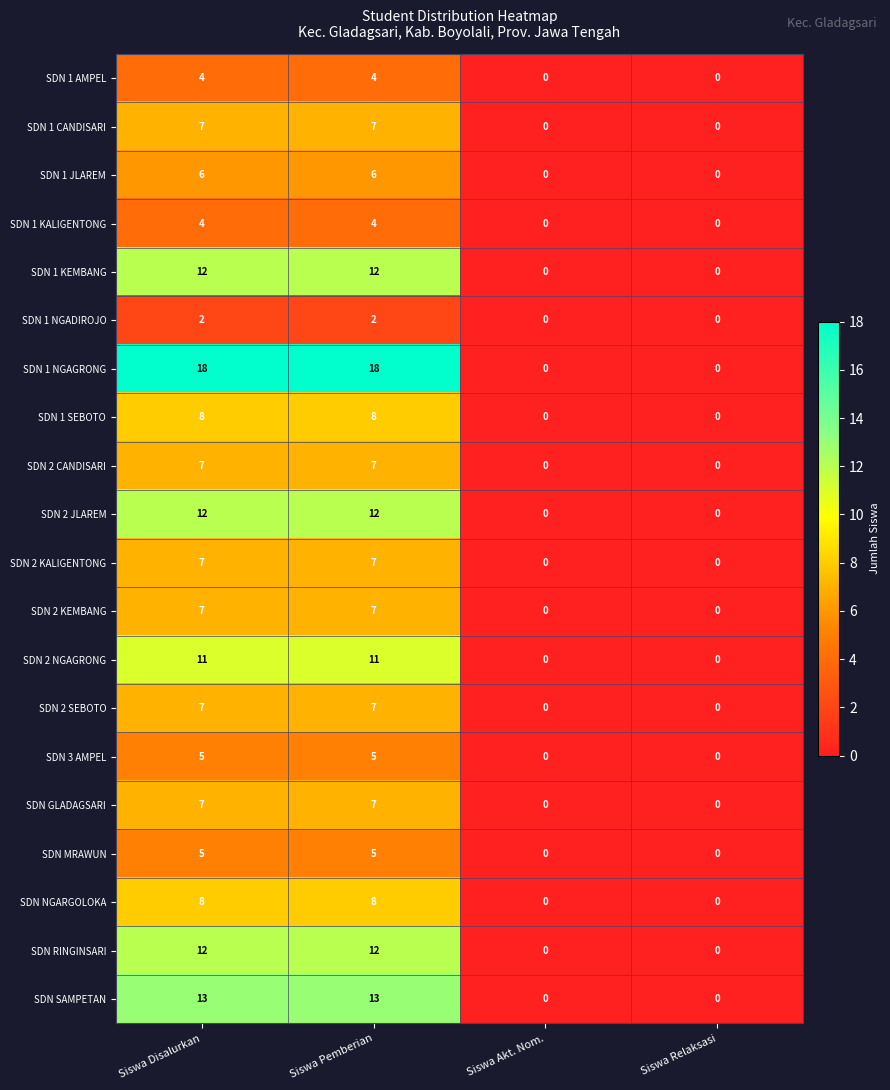

The value of SDN 2 NGAGRONG at Siswa Relaksasi is 0. True or false?

True